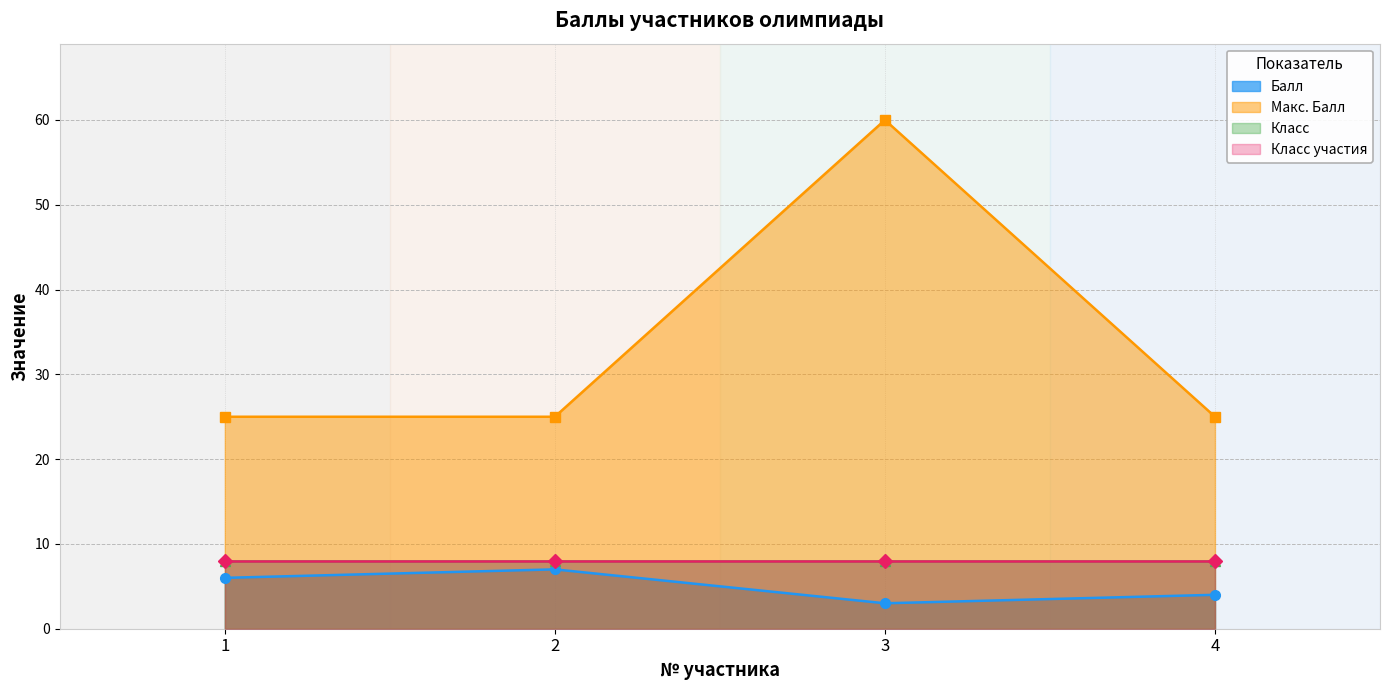

What is the sum of the Макс. Балл values at 1 and 4?

50